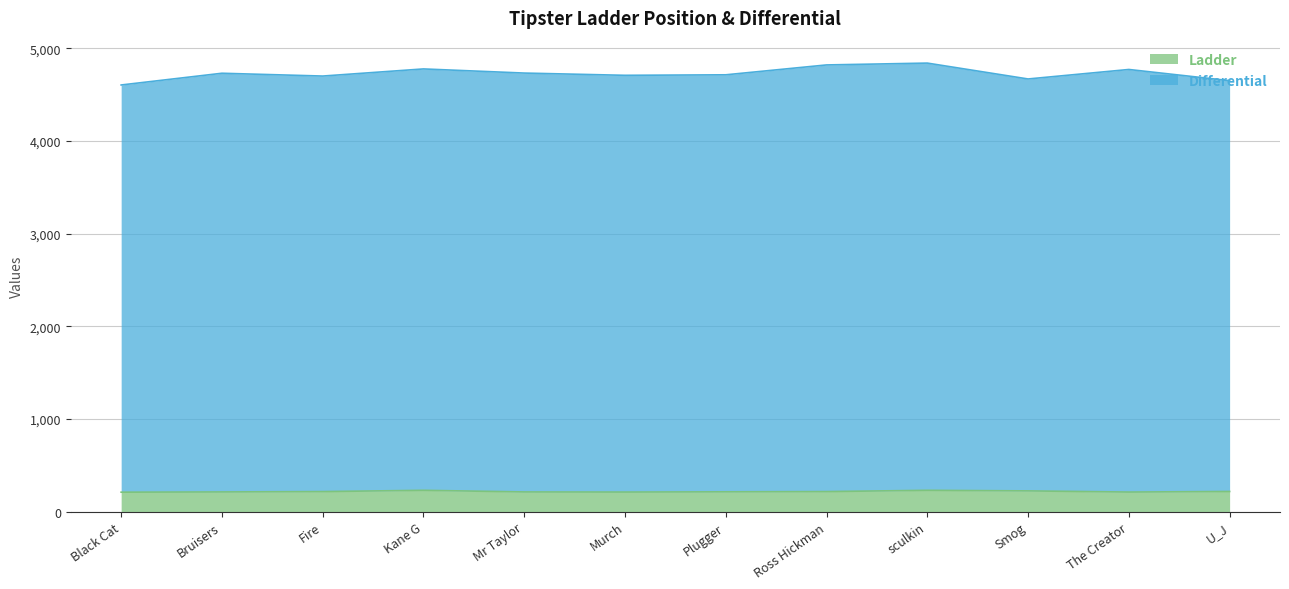

What is the difference between the Ladder values at Mr Taylor and Kane G?

17.6